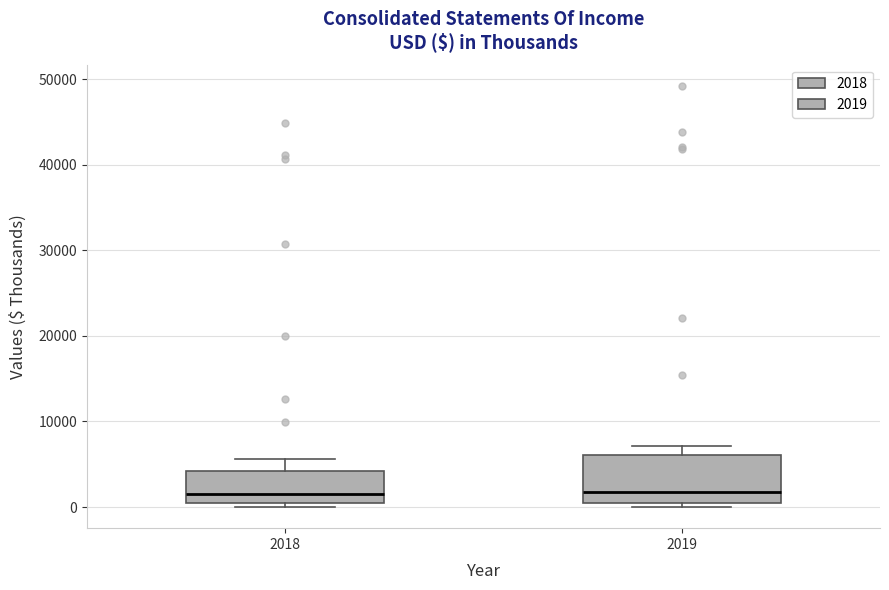

Where does the upper whisker of the box at x = 2018 end on the y-axis? The values are not printed on the chart, so give them approximately, as read against the axis.

6000